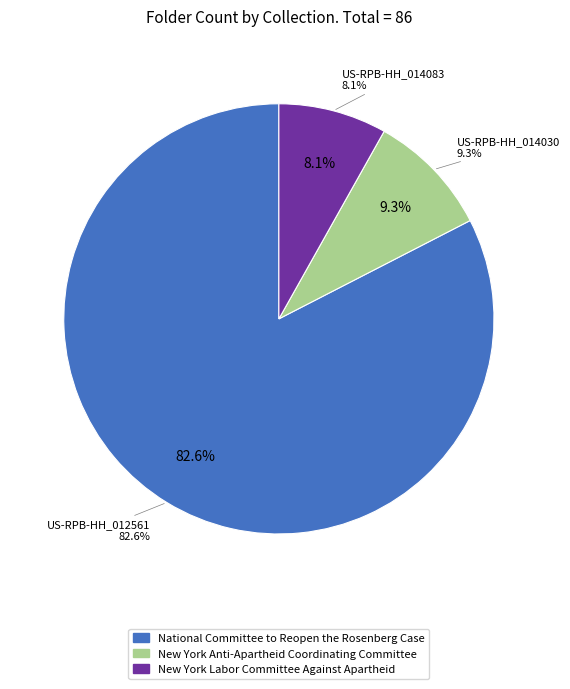

What is the change in value from US-RPB-HH_014030 to US-RPB-HH_014083?

-1